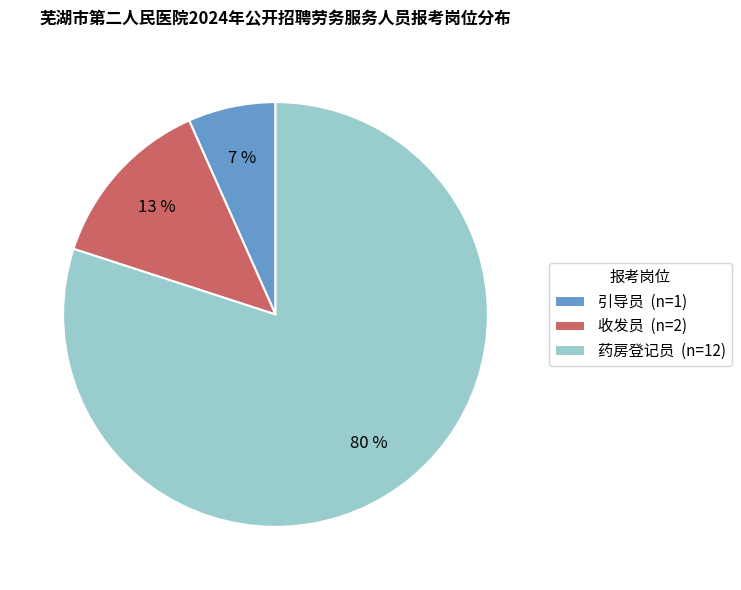

To the nearest percent, what is the average slice percentage?

33%